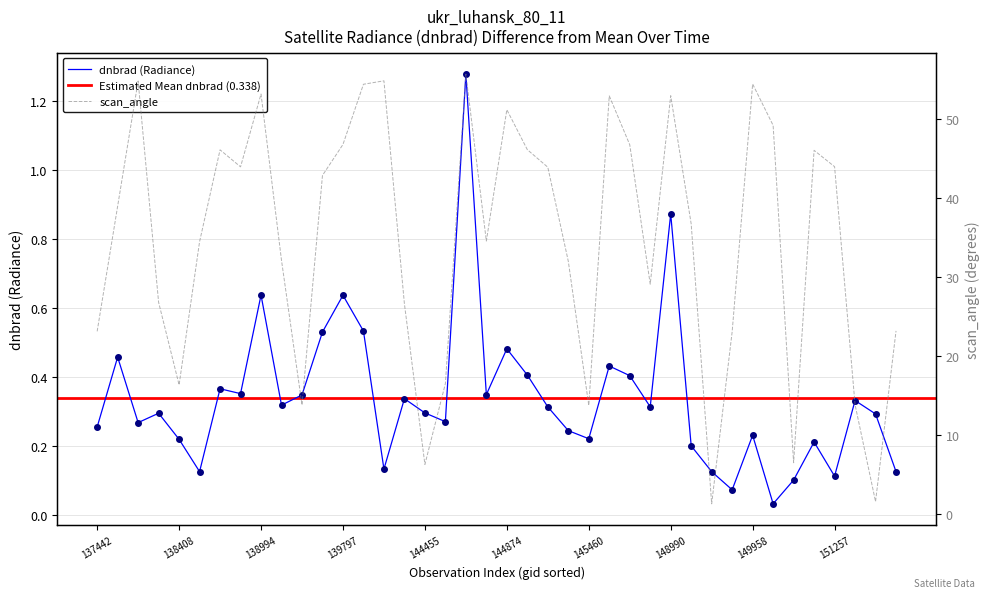

The dnbrad series shows 0.5 at 144874. True or false?

True